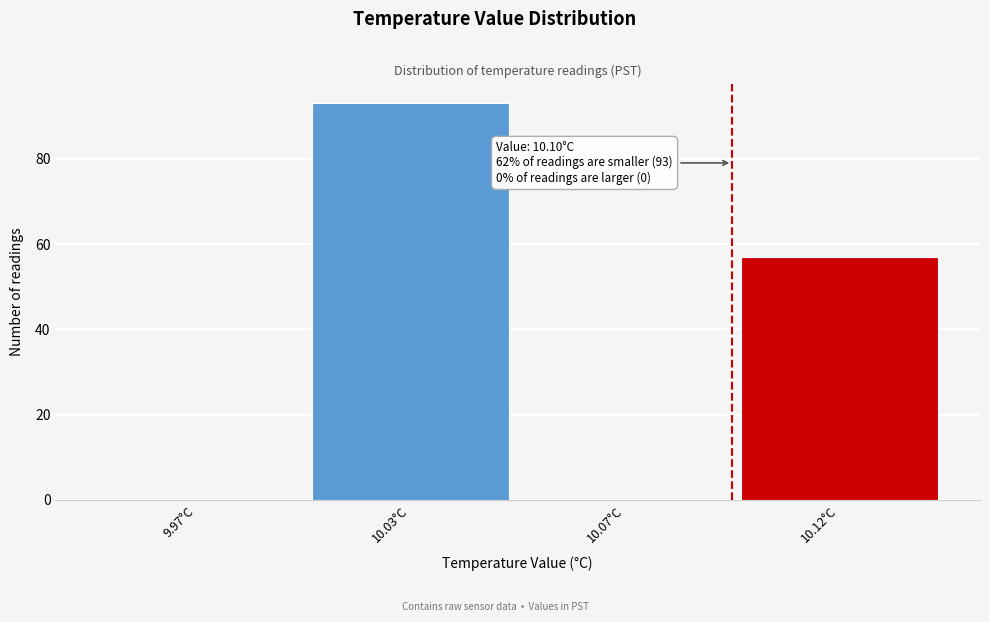

Reading left to right, list all the values displayed in this chart.

9.97°C=0	10.03°C=93	10.07°C=0	10.12°C=57